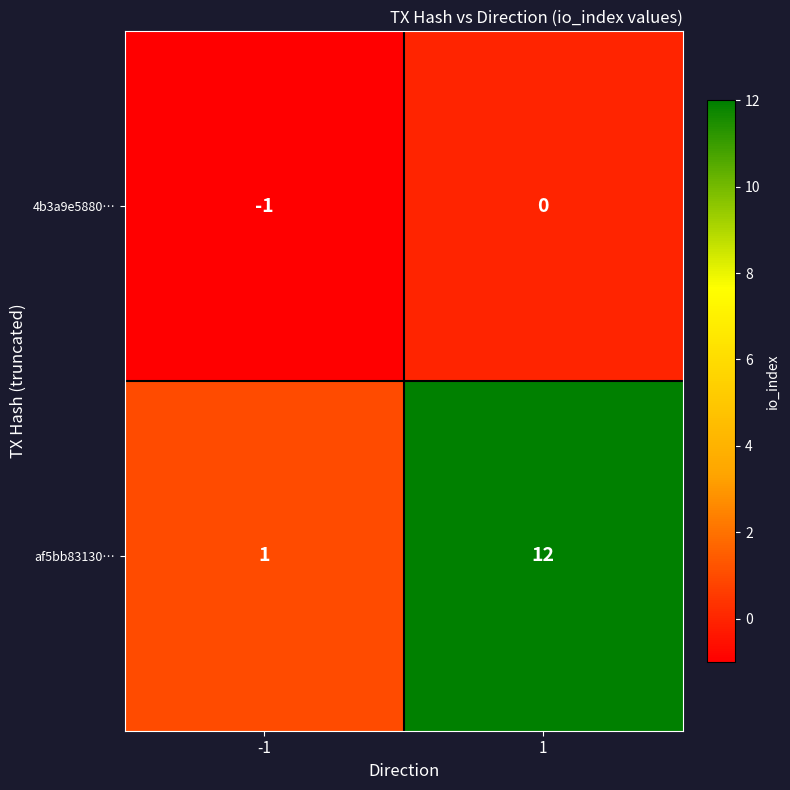

The 4b3a9e5880… series shows -2 at -1. True or false?

False